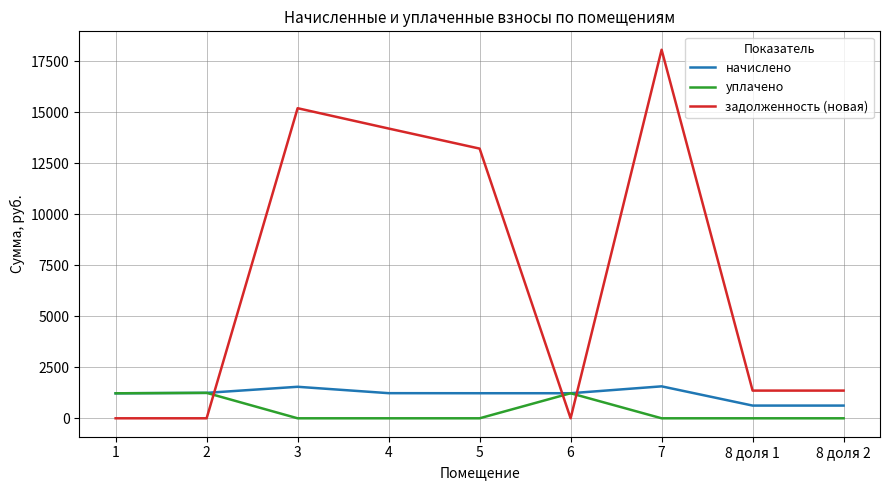

Which series has the largest total across all categories?

задолженность (новая)